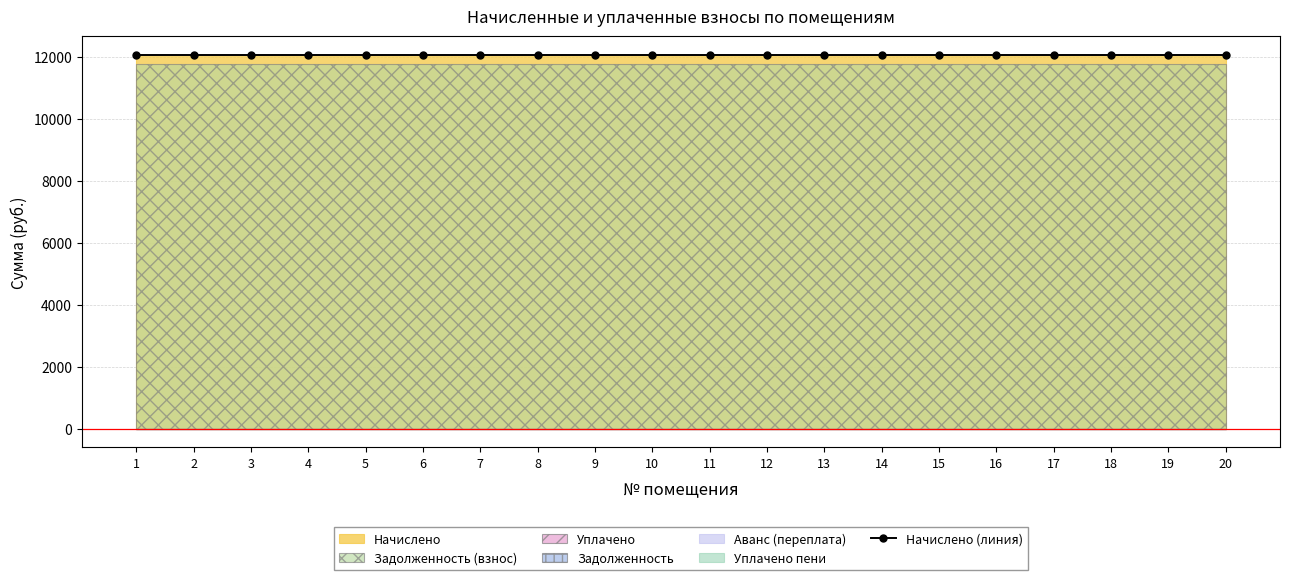

The задолженность взнос (col_6) series shows 3610 at 19. True or false?

False